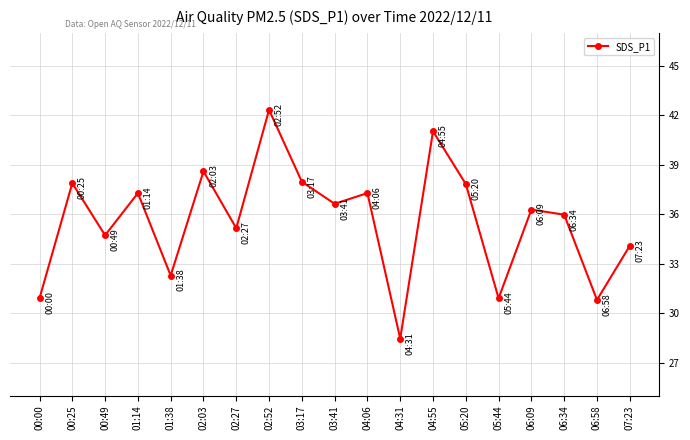

Which has a higher value, 07:23 or 04:31?

07:23